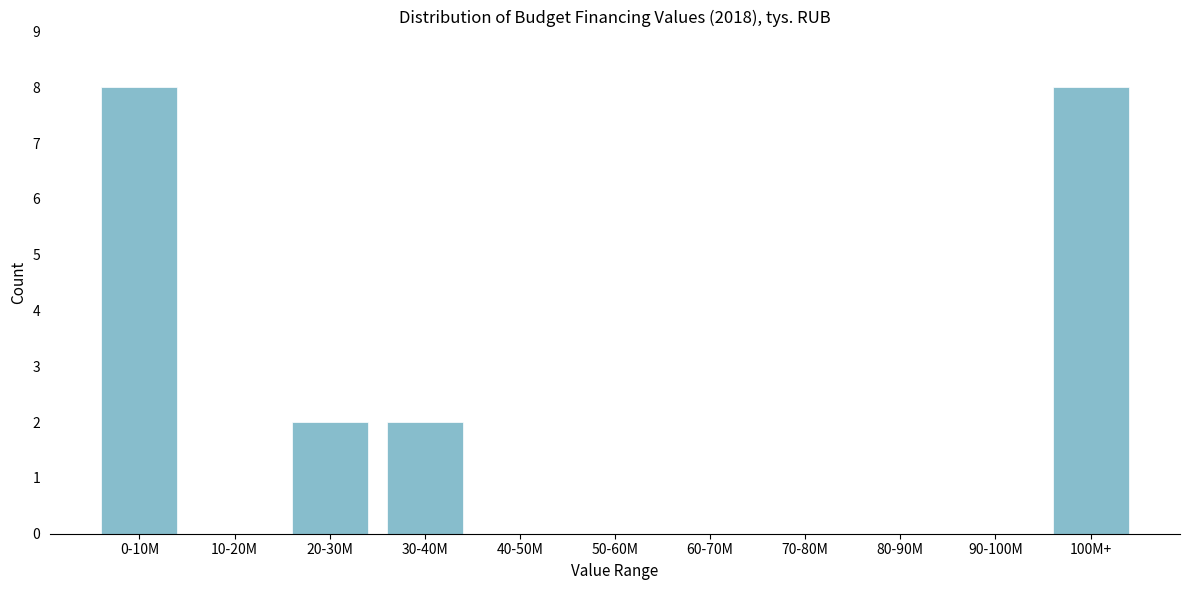

Reading left to right, transcribe all the data shown in this chart.

0-10M=8	10-20M=0	20-30M=2	30-40M=2	40-50M=0	50-60M=0	60-70M=0	70-80M=0	80-90M=0	90-100M=0	100M+=8